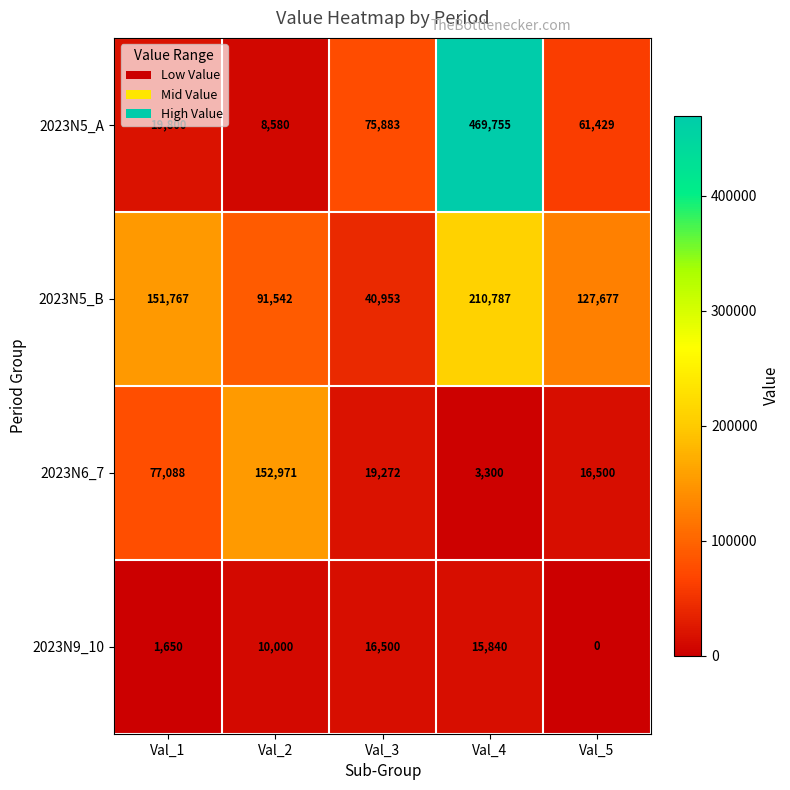

At which category is the sum across all series the highest?

Val_4